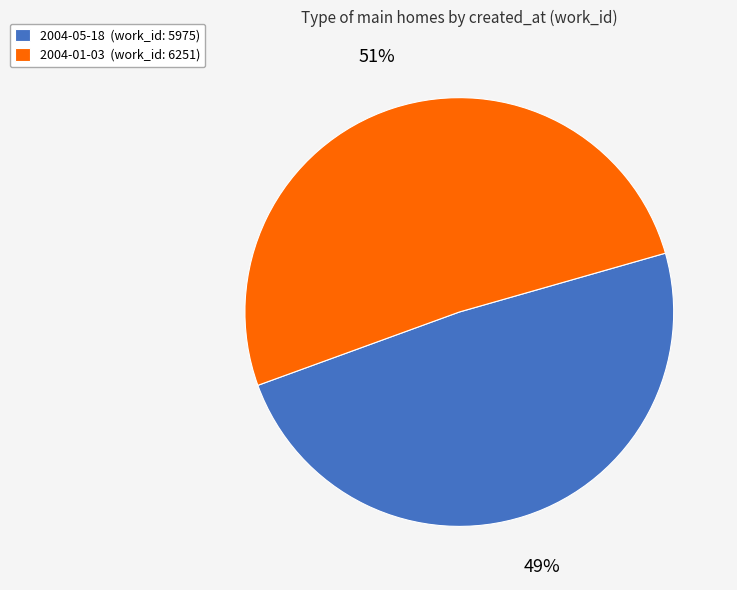

Is there any slice that represents more than half of the pie?

Yes